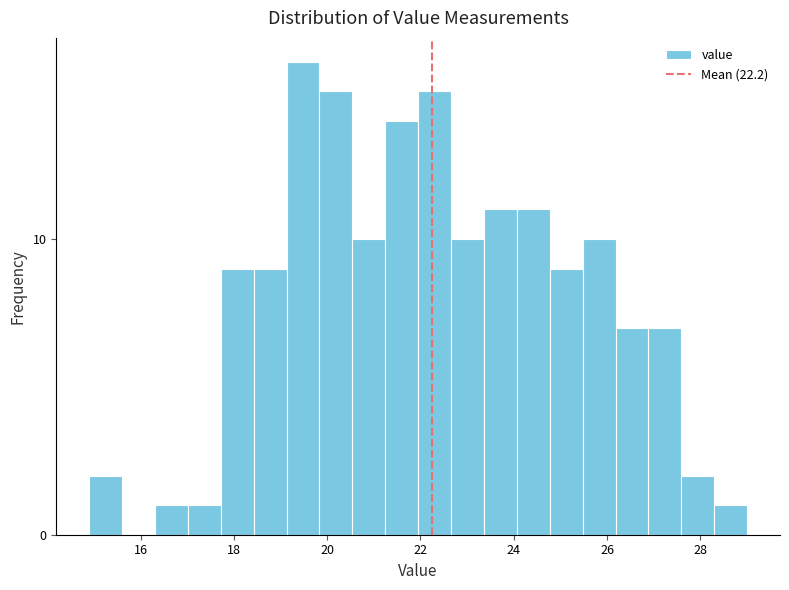

Around what value on the x-axis is the tallest bar? Give the approximate position of its centre, as read against the axis.

19.4